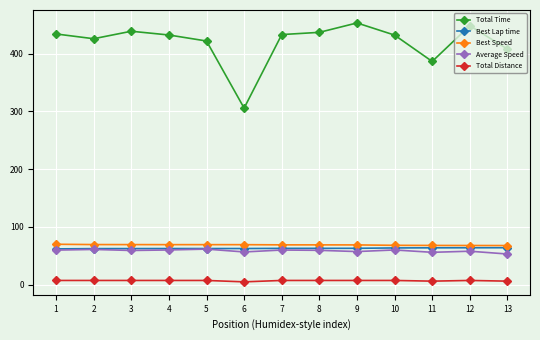

What is the value of the Total Distance point at the 5th from the left?

7.2